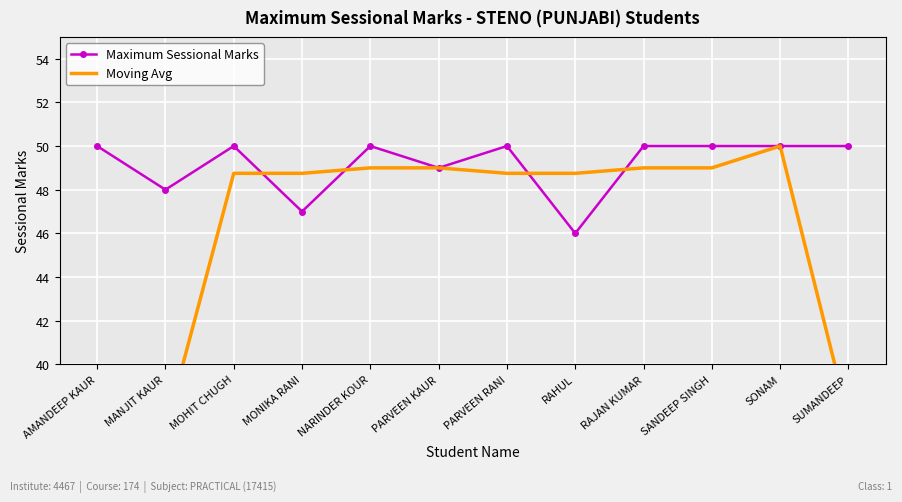

At AMANDEEP KAUR, list the series in order from smallest to largest.

Moving Avg, Maximum Sessional Marks